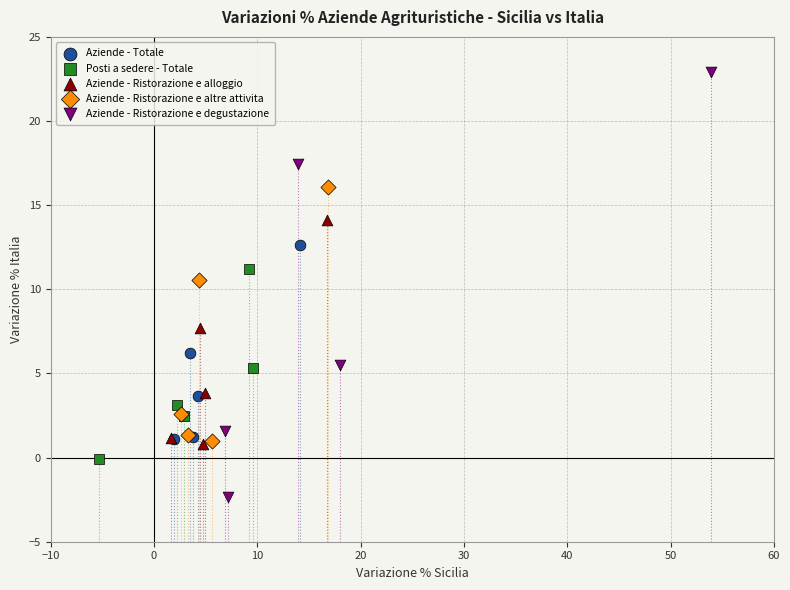

What are all the series names shown in the legend?

Aziende - Totale, Posti a sedere - Totale, Aziende - Ristorazione e alloggio, Aziende - Ristorazione e altre attivita, Aziende - Ristorazione e degustazione